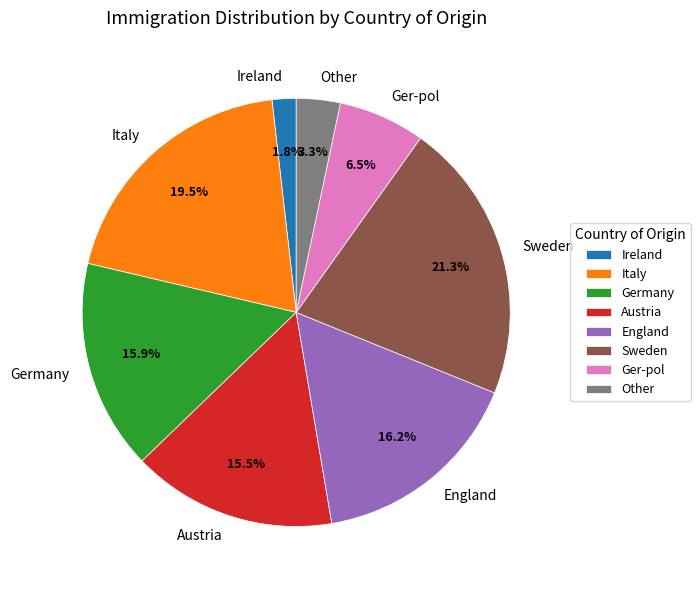

Is there a majority slice in this chart?

No